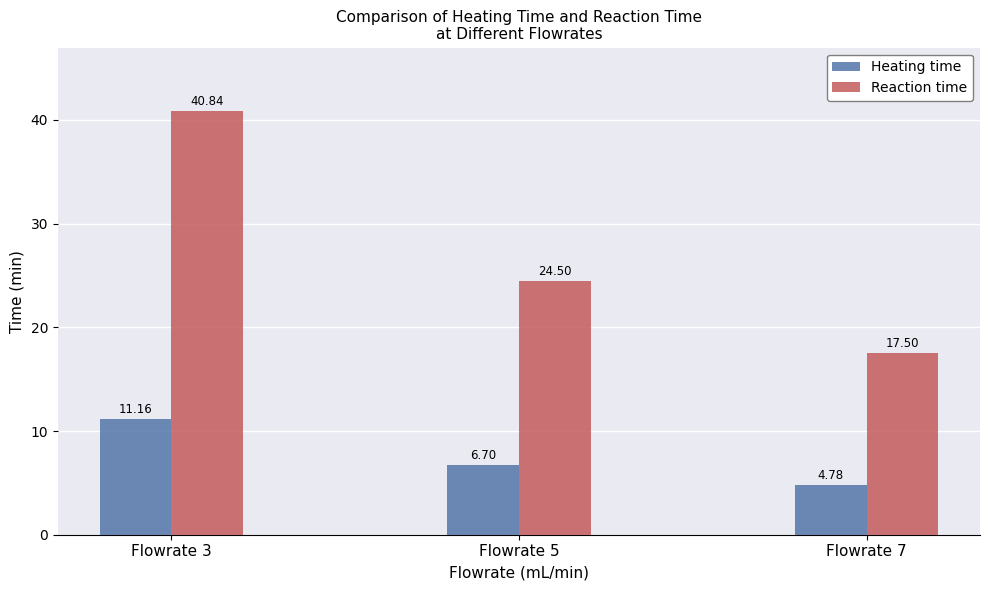

Rank the series by their maximum value, from lowest to highest.

Heating time, Reaction time